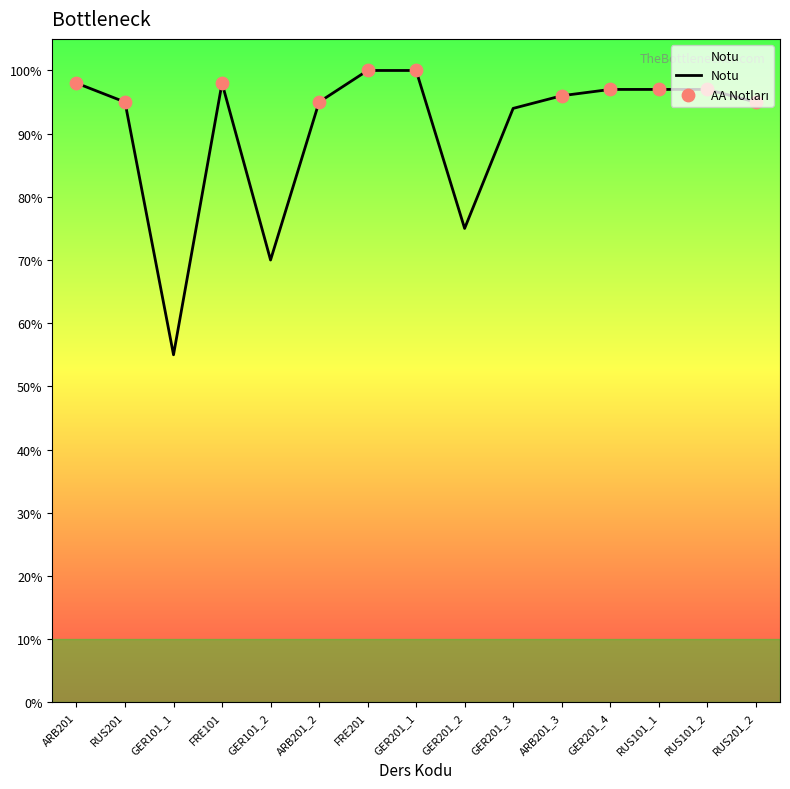

What is the change in value from FRE101 to GER201_4?

-1